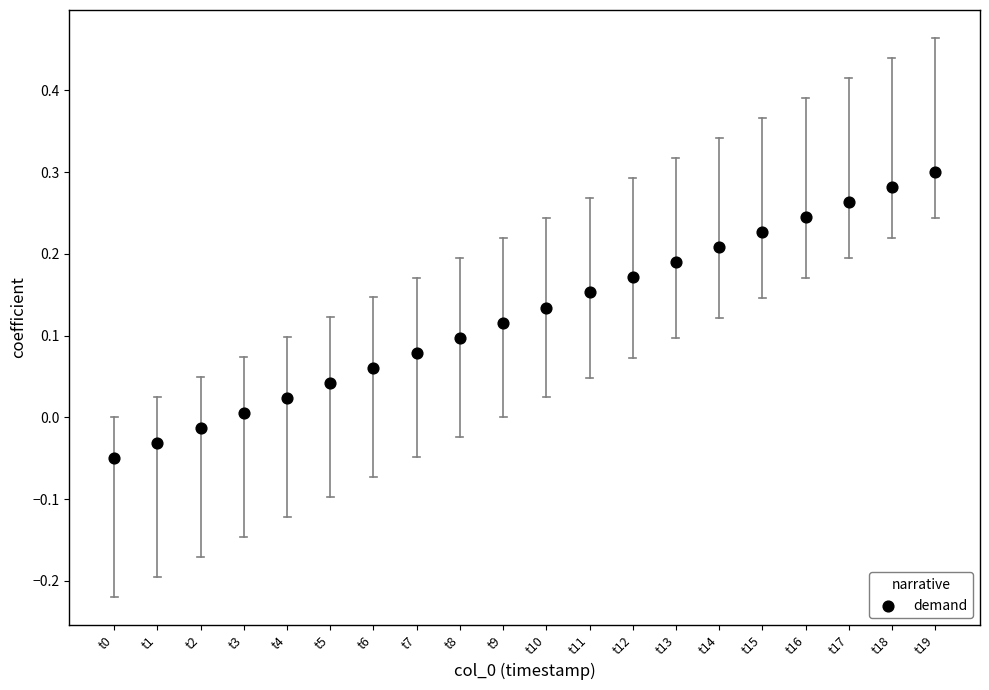

How many points are shown in the scatter plot?

20